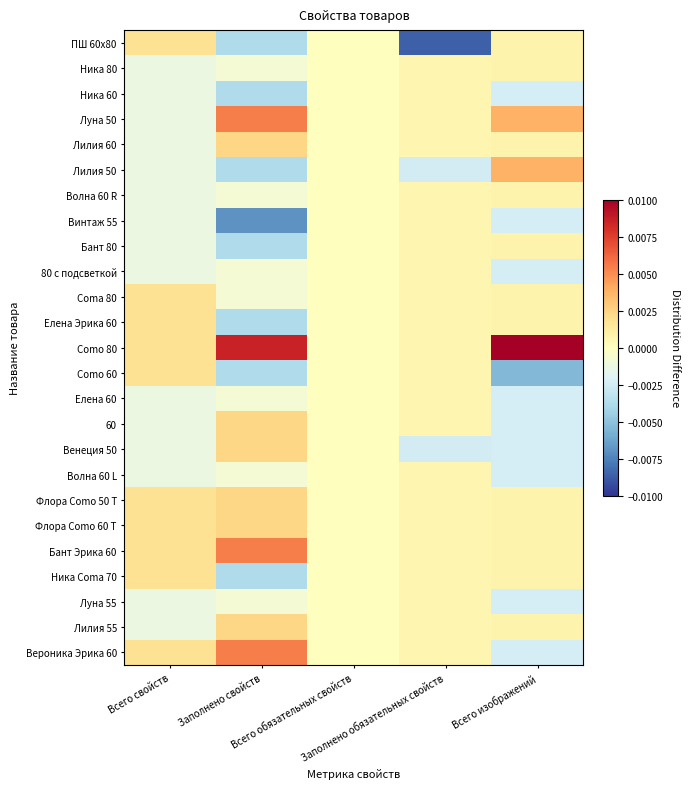

Rank the series at Заполнено обязательных свойств from highest to lowest value.

Ника 80, Ника 60, Луна 50, Лилия 60, Волна 60 R, Винтаж 55, Бант 80, 80 с подсветкой, Coma 80, Елена Эрика 60, Como 80, Como 60, Елена 60, 60, Волна 60 L, Флора Como 50 T, Флора Como 60 T, Бант Эрика 60, Ника Coma 70, Луна 55, Лилия 55, Вероника Эрика 60, Лилия 50, Венеция 50, ПШ 60x80